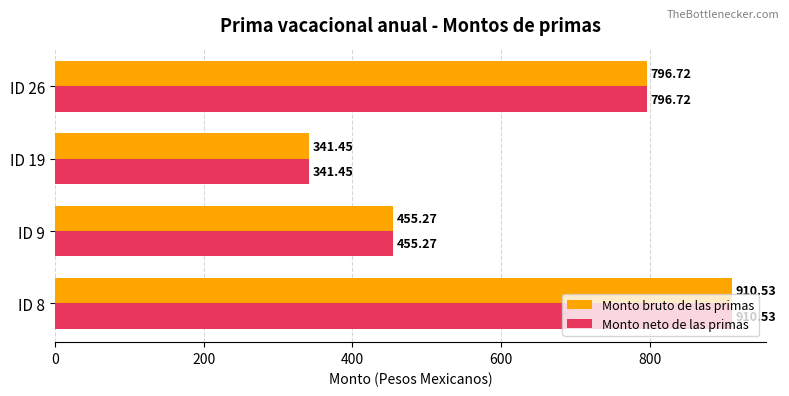

What is the total value across all series at ID 19?

682.9